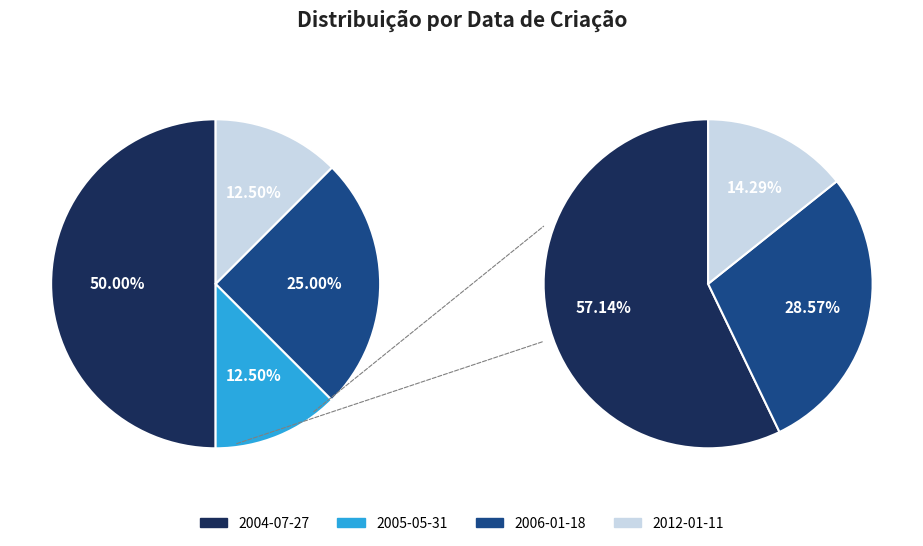

Does 2005-05-31 account for over 50% of the chart?

No